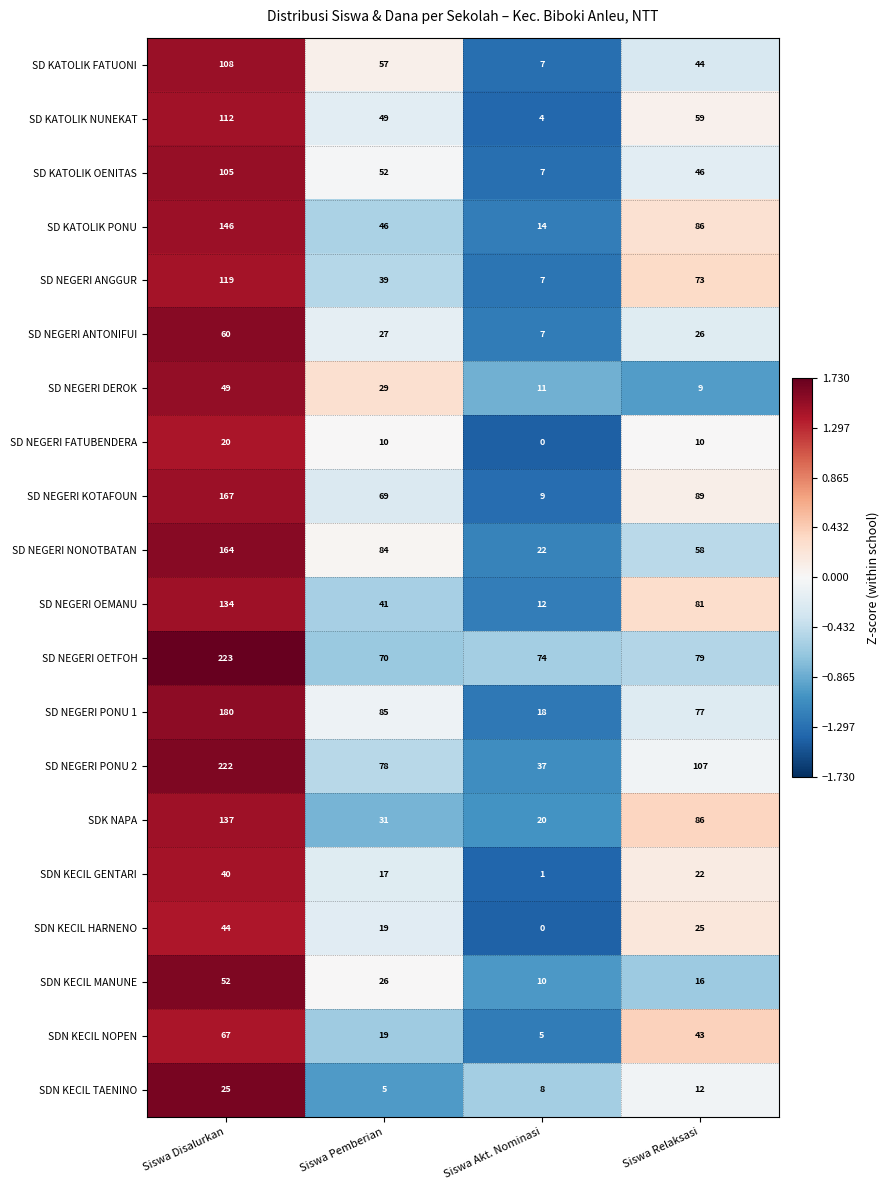

How many data points does each series have?

4